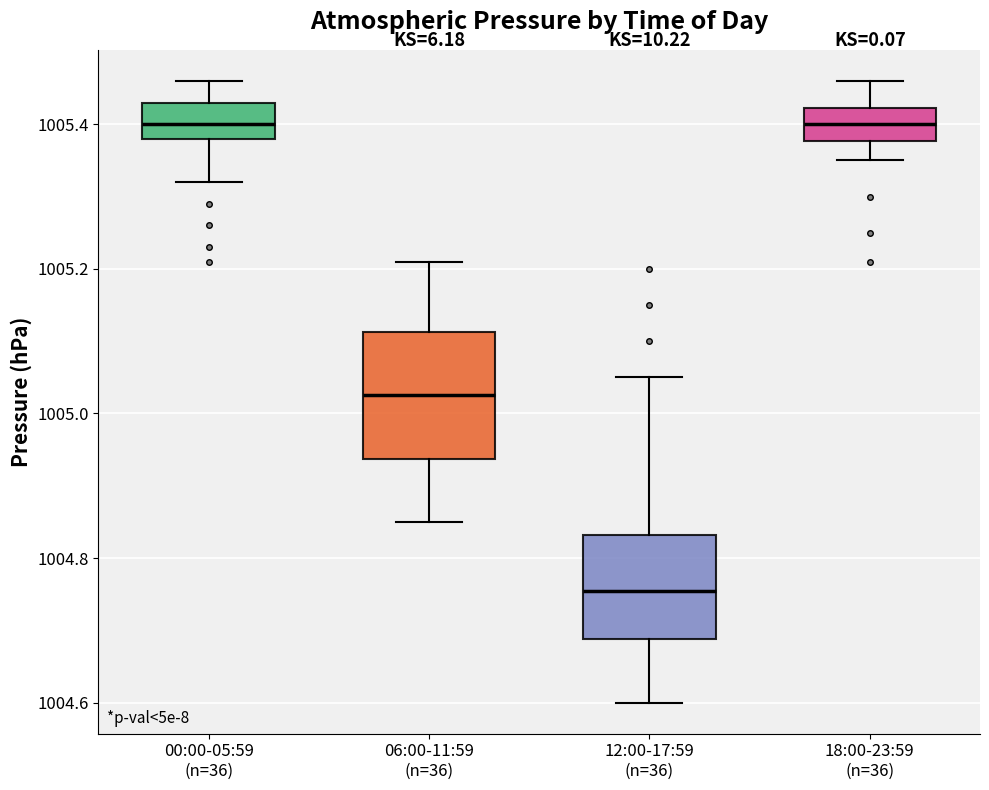

Where is the upper edge of the box for 00:00-05:59 (n=36) on the y-axis? The values are not printed on the chart, so give them approximately, as read against the axis.

1005.44